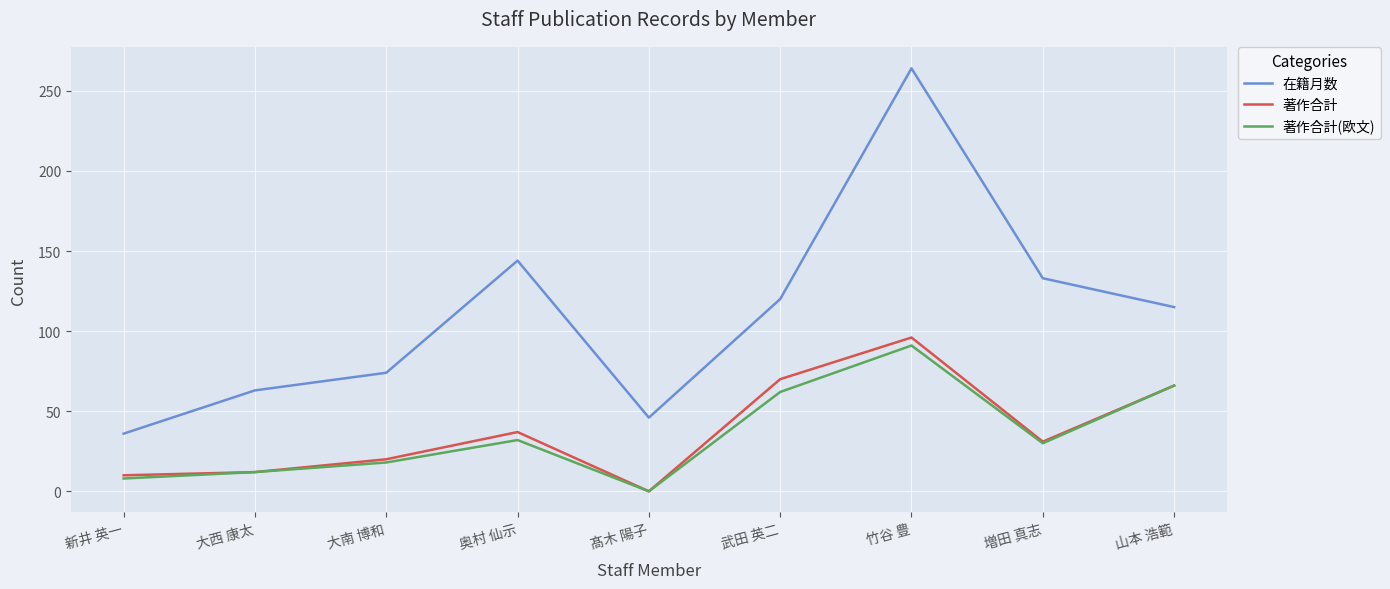

At which label does 著作合計 first exceed 31?

奥村 仙示